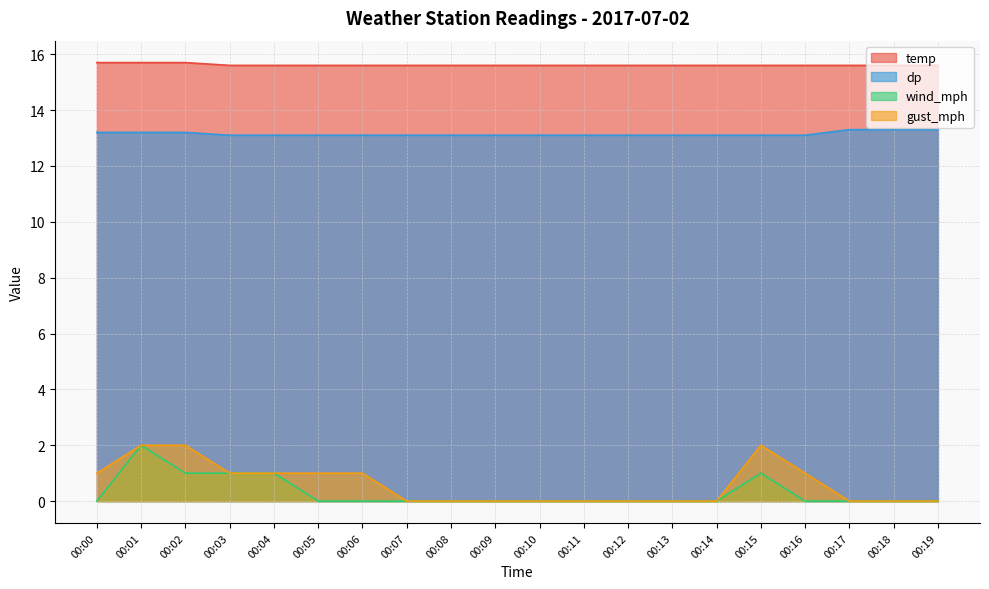

What is the average value of the dp series?

13.1